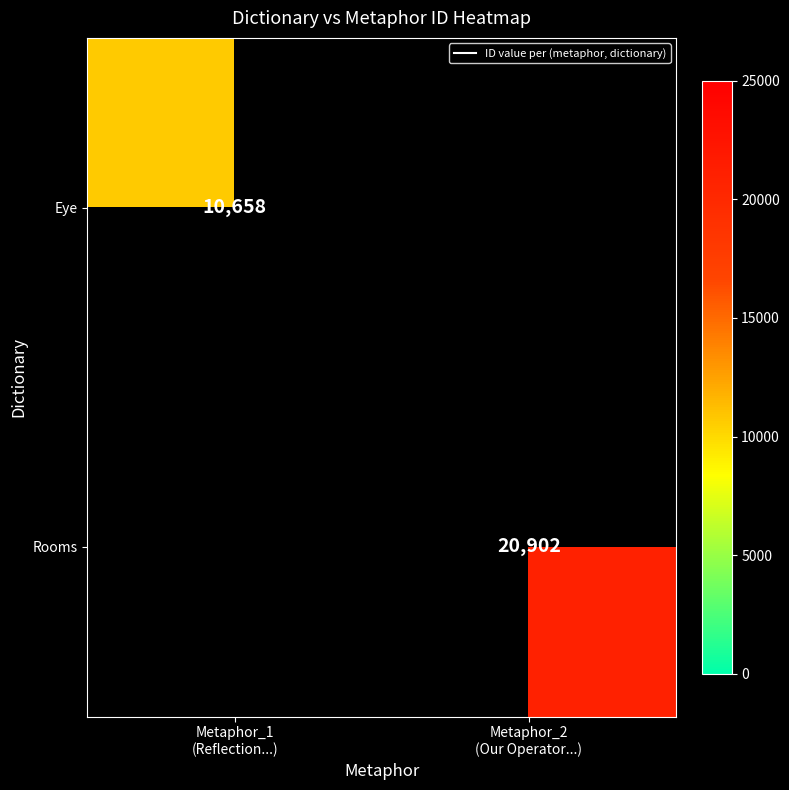

True or false: Rooms has a value of 20902.0 at Metaphor_2 (Our Operator...).

True